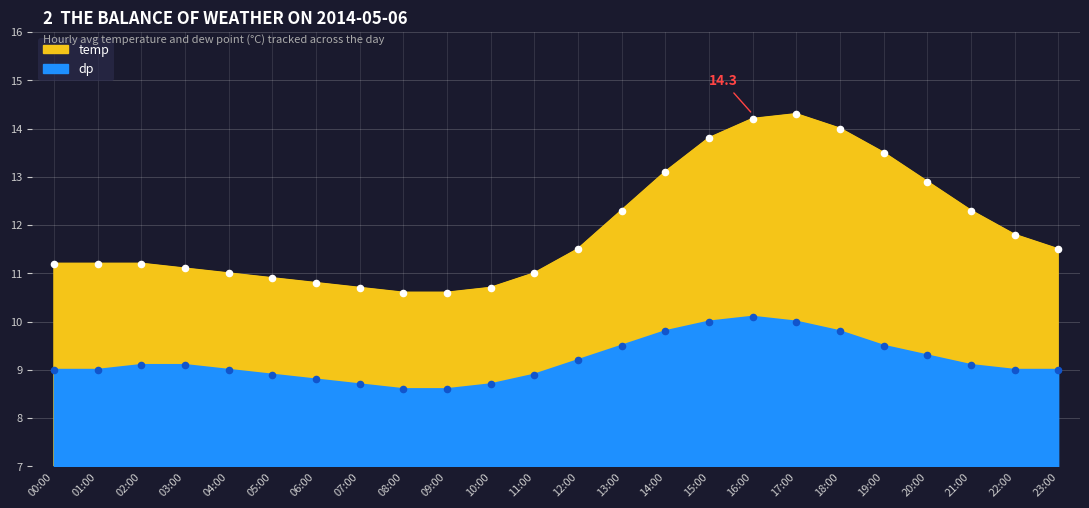

Which series contains the lowest Y value?

dp